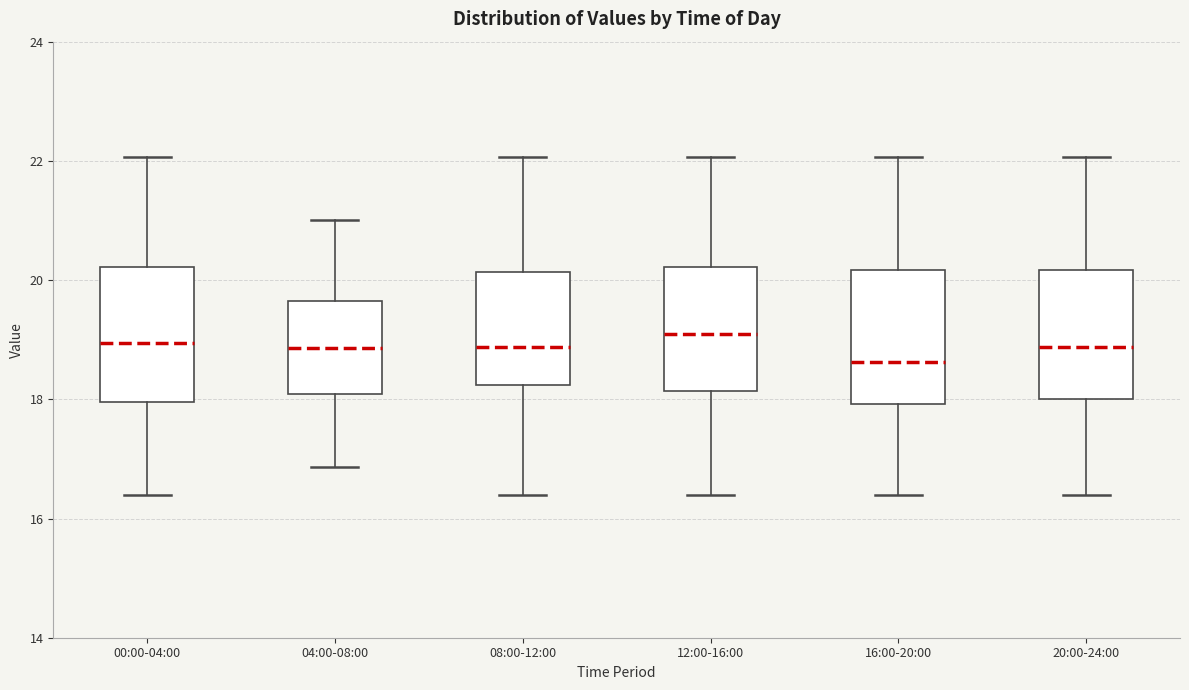

Reading left to right, read every box against the y-axis: the position of its median line, the range the box covers, and the ends of its whiskers. The values are not printed on the chart, so give them approximately, as read against the axis.

00:00-04:00: median 19.0, box 18.0 to 20.2, whiskers 16.4 to 22.0
04:00-08:00: median 18.8, box 18.0 to 19.6, whiskers 16.8 to 21.0
08:00-12:00: median 18.8, box 18.2 to 20.2, whiskers 16.4 to 22.0
12:00-16:00: median 19.2, box 18.2 to 20.2, whiskers 16.4 to 22.0
16:00-20:00: median 18.6, box 18.0 to 20.2, whiskers 16.4 to 22.0
20:00-24:00: median 18.8, box 18.0 to 20.2, whiskers 16.4 to 22.0